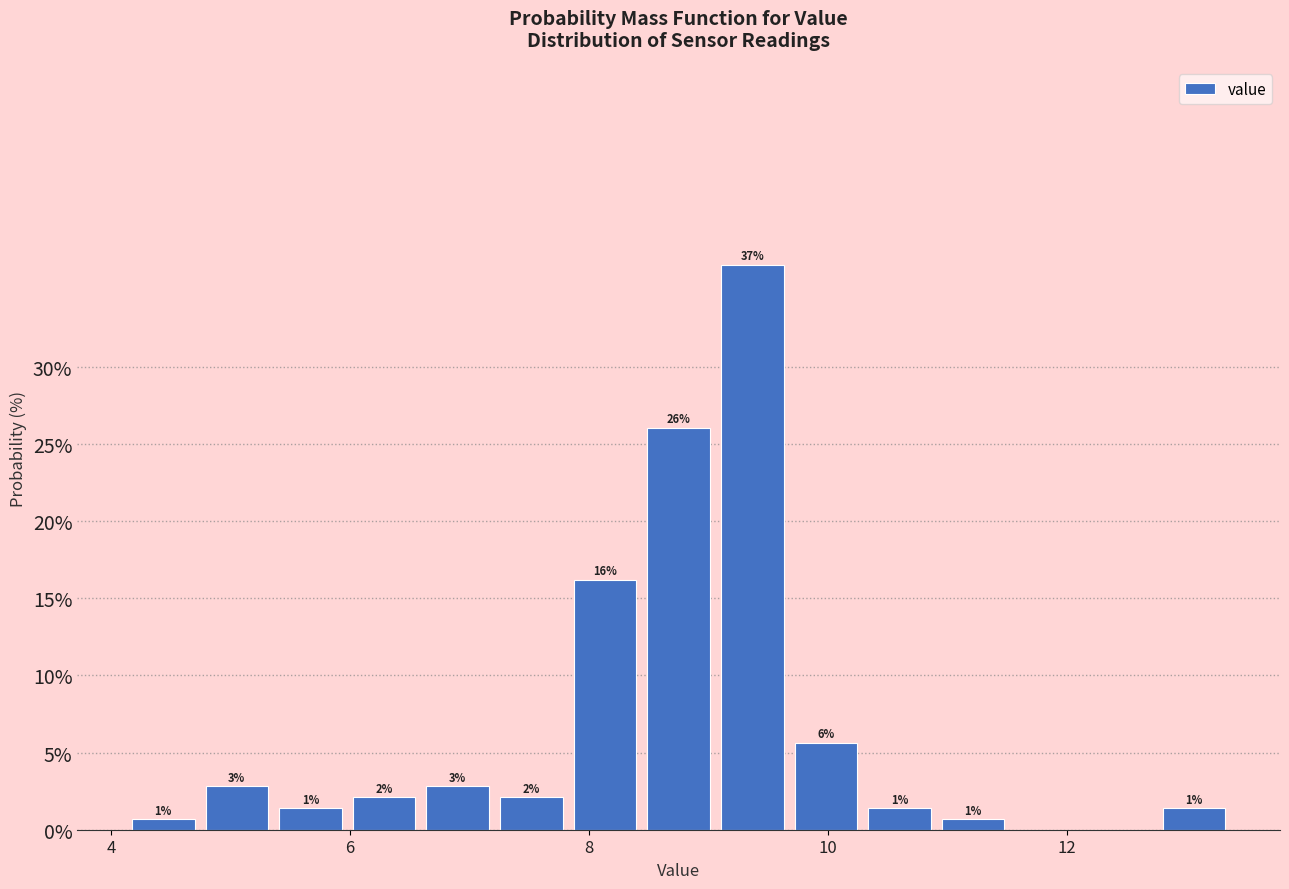

Around what value on the x-axis is the tallest bar? Give the approximate position of its centre, as read against the axis.

9.4